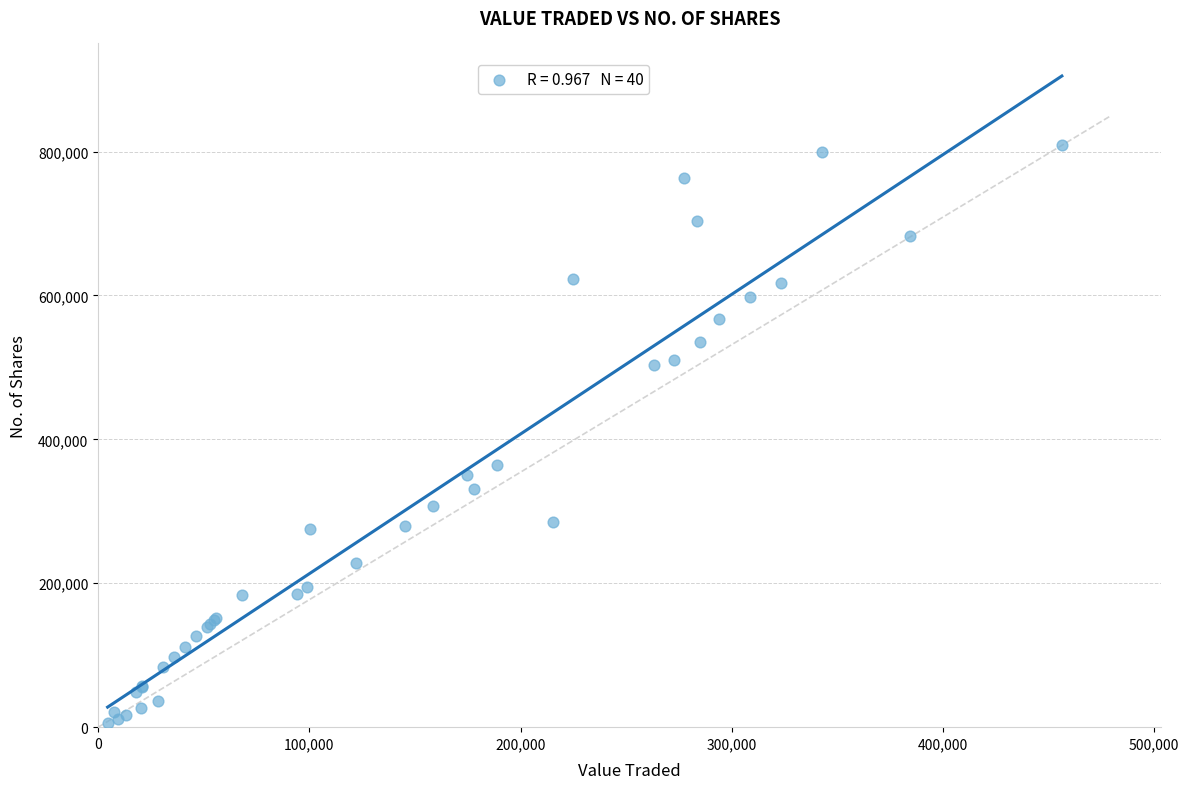

What Y value in the scatter plot is closest to 407198?

364185